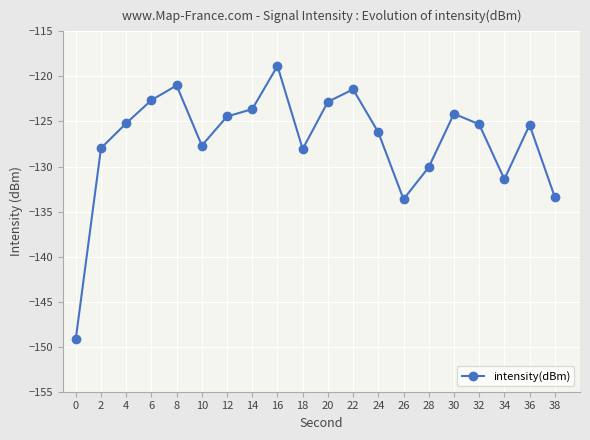

How many categories are shown in the chart?

20